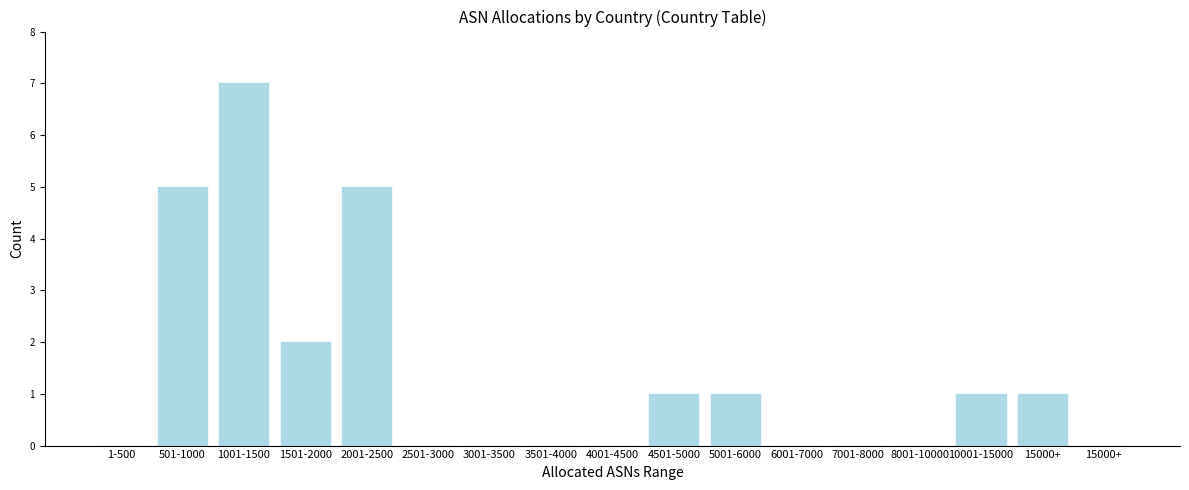

How many series are shown in this chart?

1